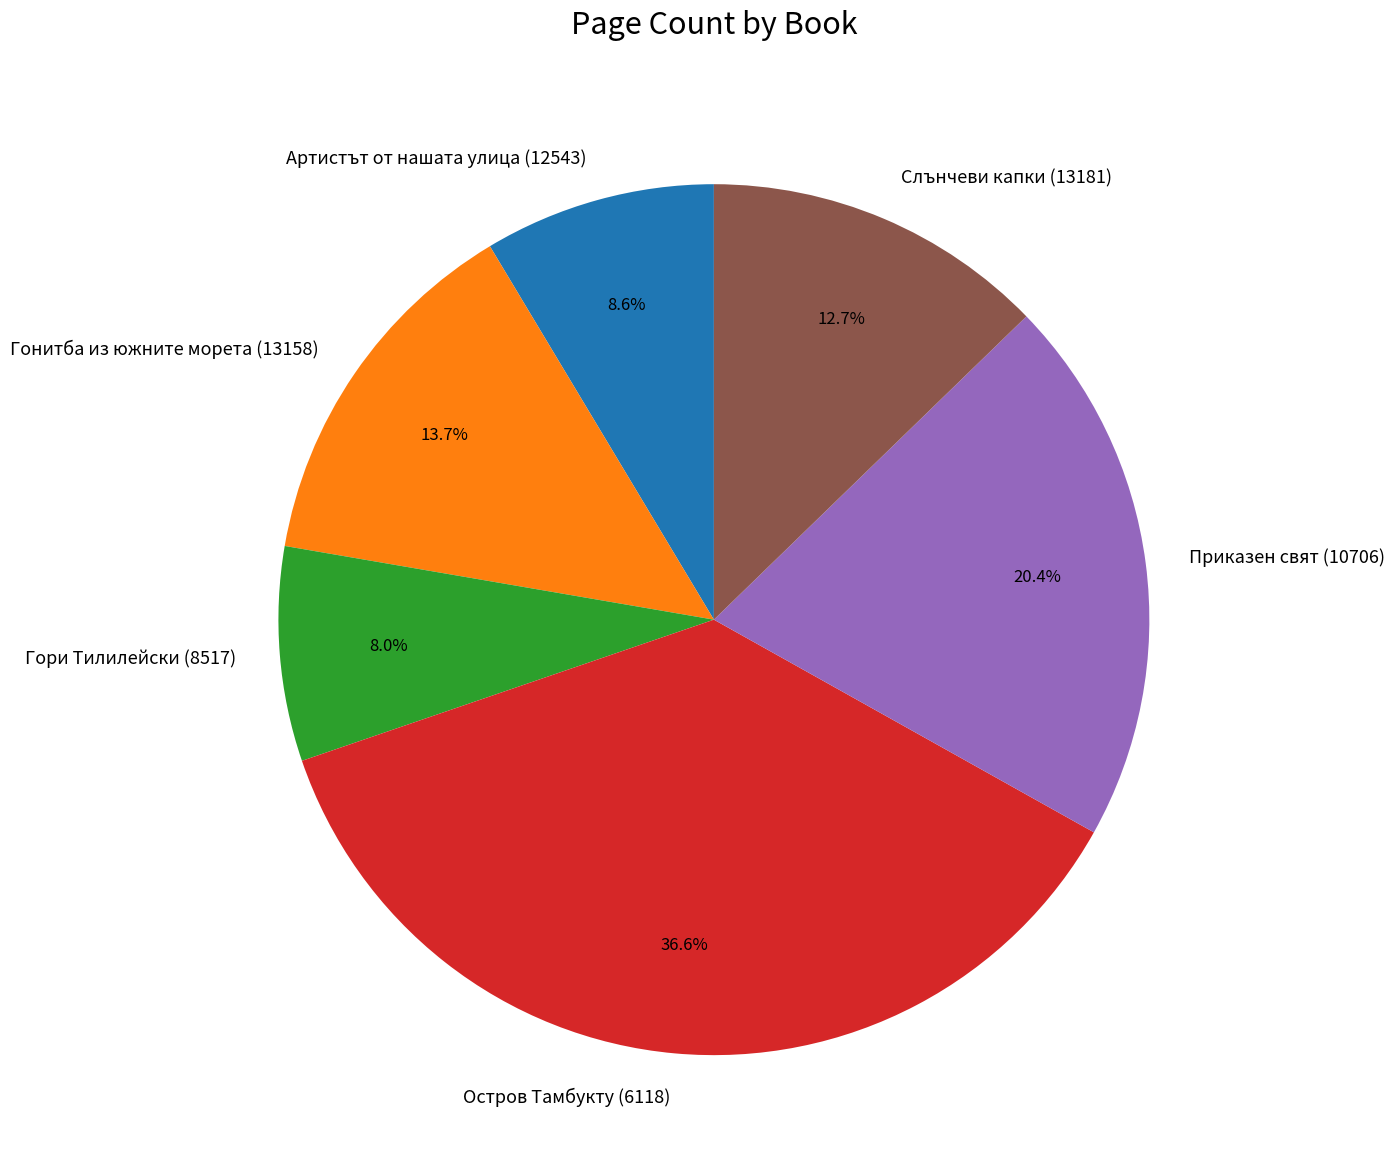

Does any single category account for the majority?

No